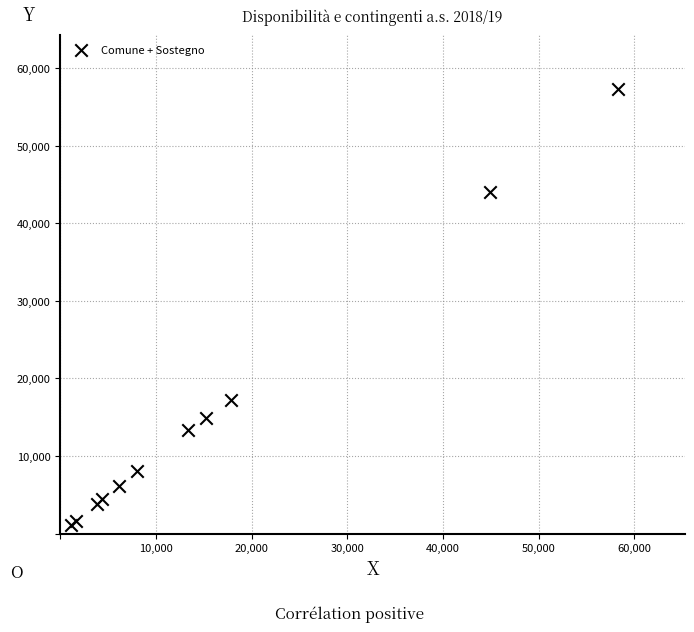

What Y value in the scatter plot is closest to 29232?

17278